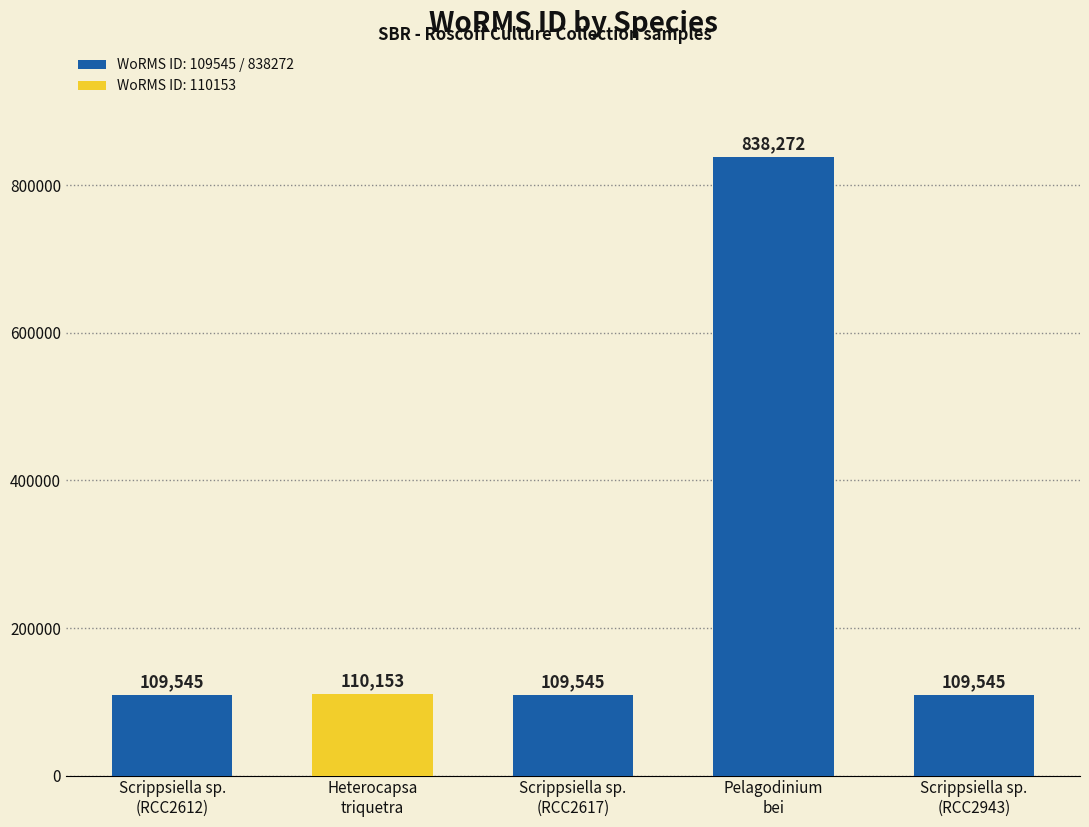

What is the sum of all values?

1277060